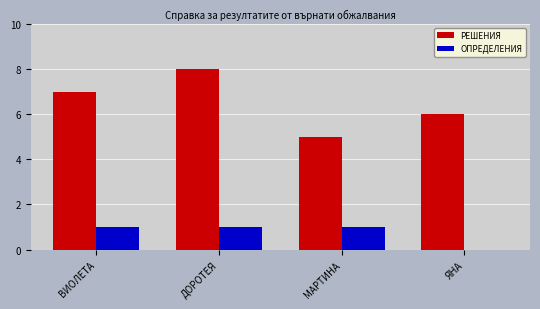

What is the total value across all series at ДОРОТЕЯ?

9